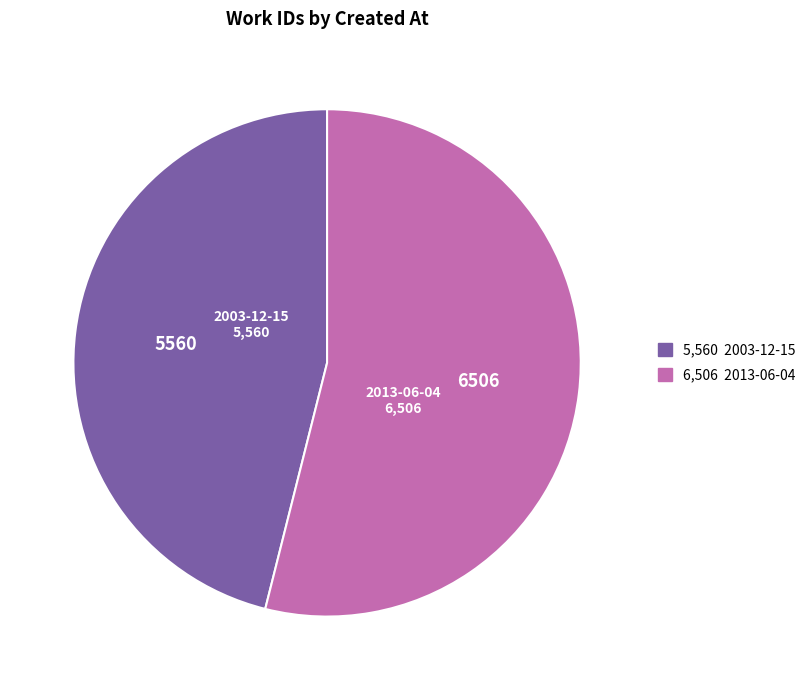

Which category accounts for the majority?

2013-06-04